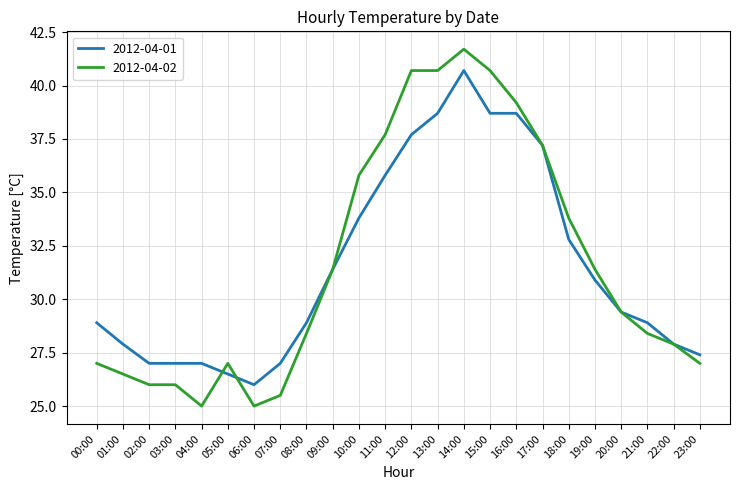

What is the difference between the maximum and minimum values in the 2012-04-01 series?

14.7